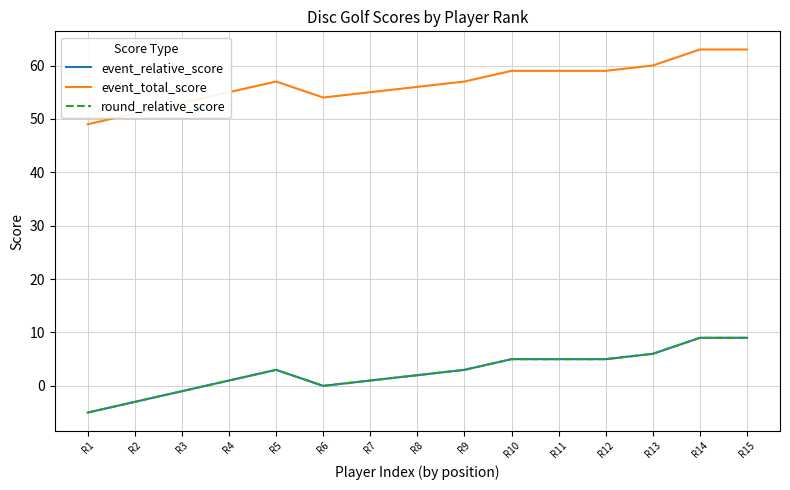

In event_total_score, how many points are higher than both neighbors (excluding endpoints)?

1